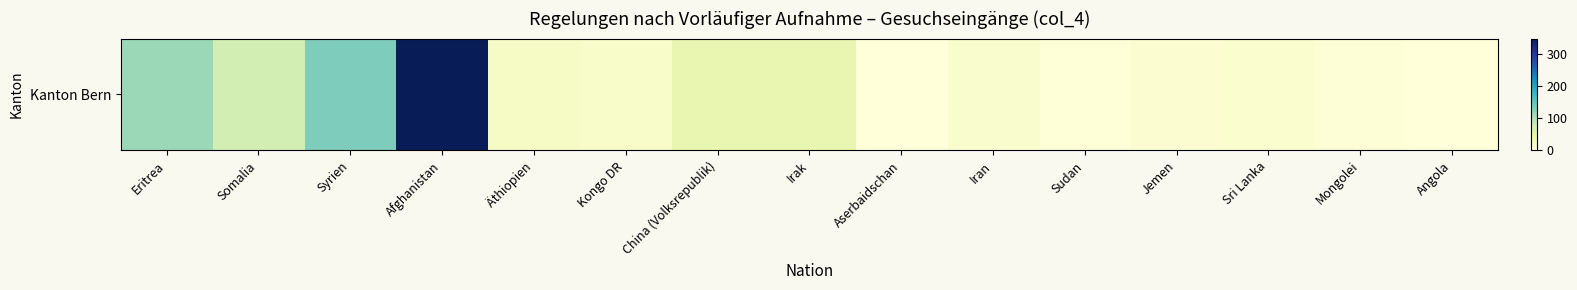

Rank the categories by value from highest to lowest.

Afghanistan, Syrien, Eritrea, Somalia, China (Volksrepublik), Irak, Äthiopien, Kongo DR, Iran, Sri Lanka, Jemen, Mongolei, Sudan, Angola, Aserbaidschan